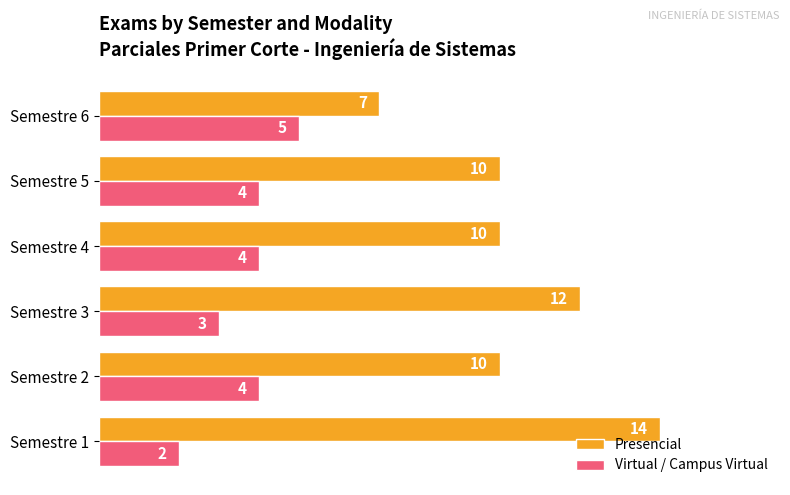

Which series has the widest spread of values?

Presencial